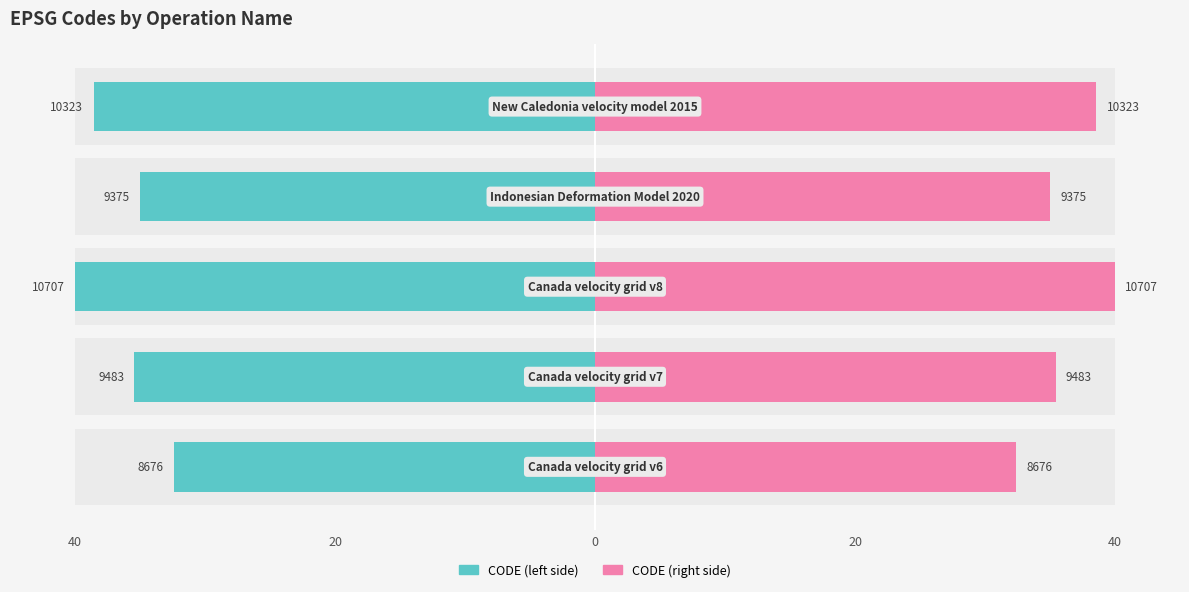

Is it true that CODE (right) equals 54.4 at 40?

False